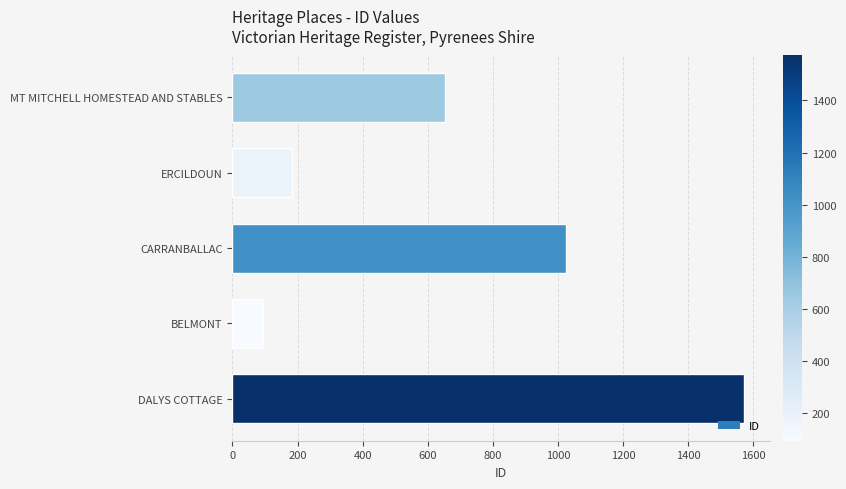

Rank the categories by value from highest to lowest.

DALYS COTTAGE, CARRANBALLAC, MT MITCHELL HOMESTEAD AND STABLES, ERCILDOUN, BELMONT